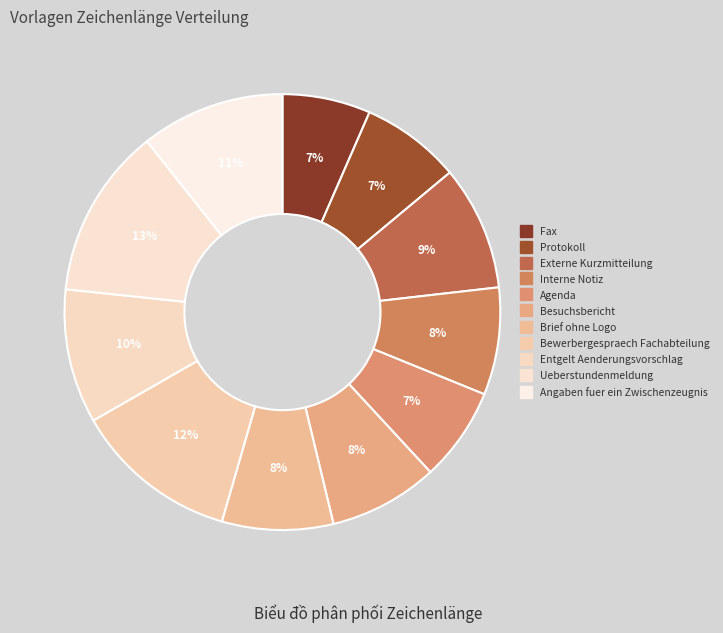

To the nearest percent, what is the difference between the Interne Notiz and Protokoll slice percentages?

1%